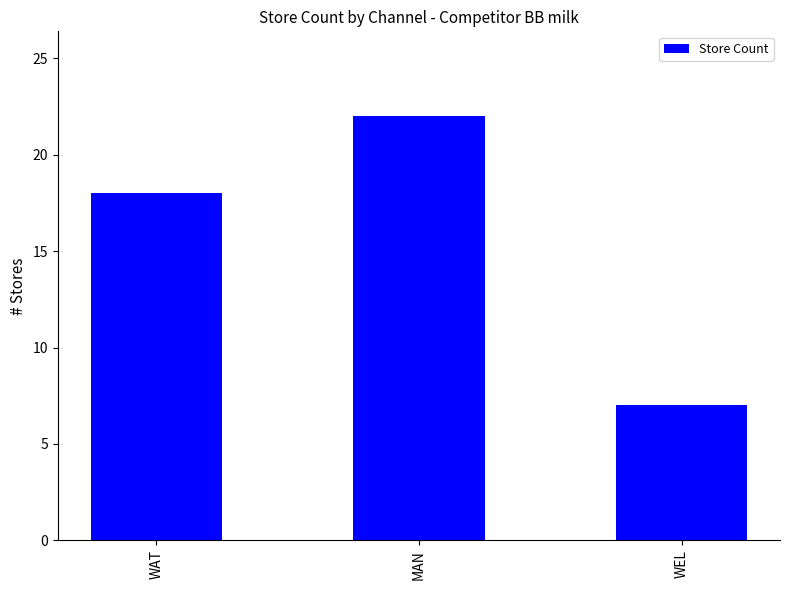

What position from the left is WAT?

1